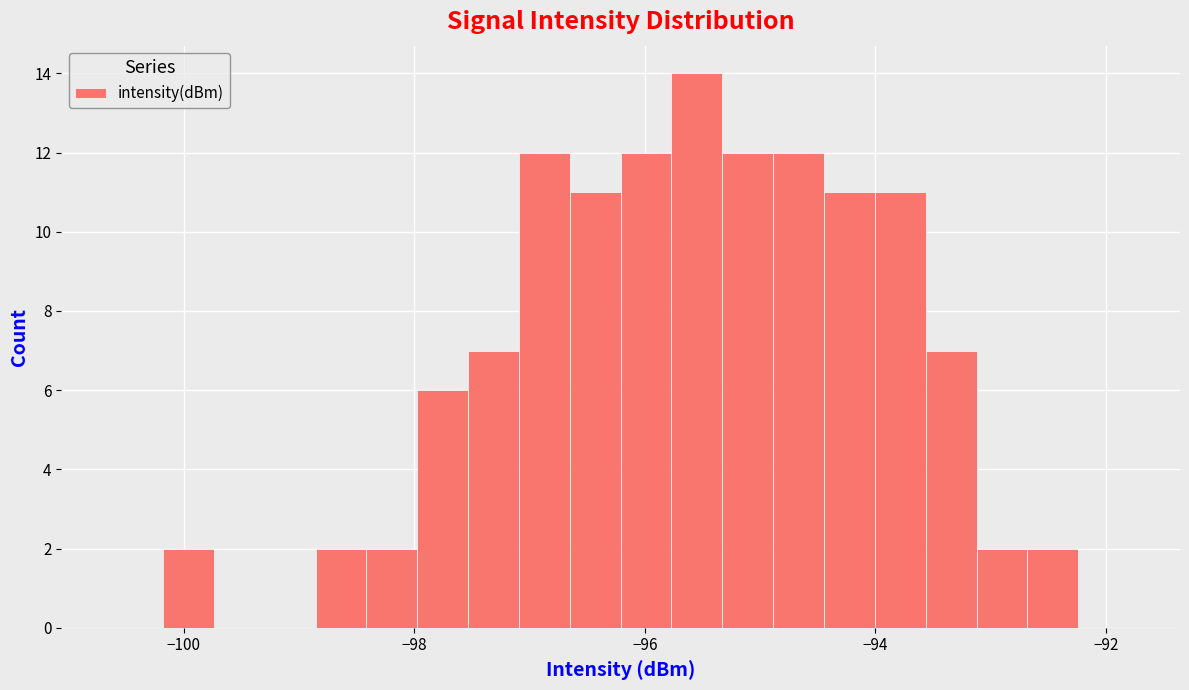

Read against the x-axis, roughly where is the centre of the tallest bar?

-95.6